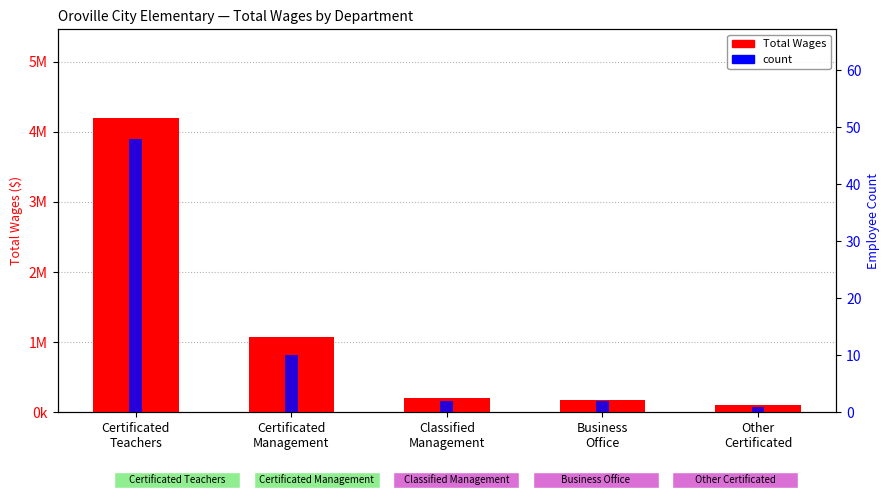

What is the label of the 3rd bar from the right?

Classified
Management